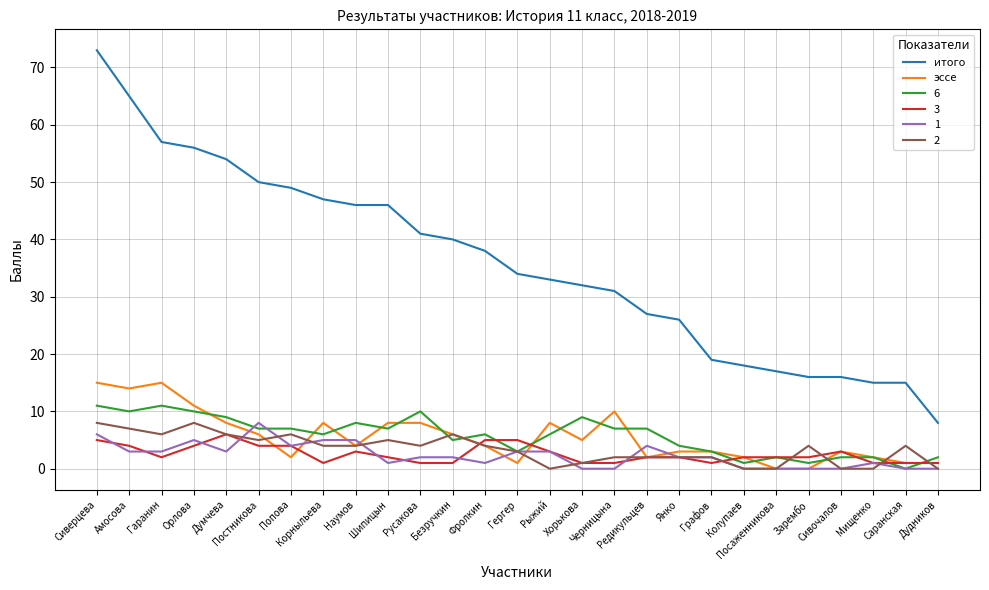

Which series has the widest spread of values?

итого